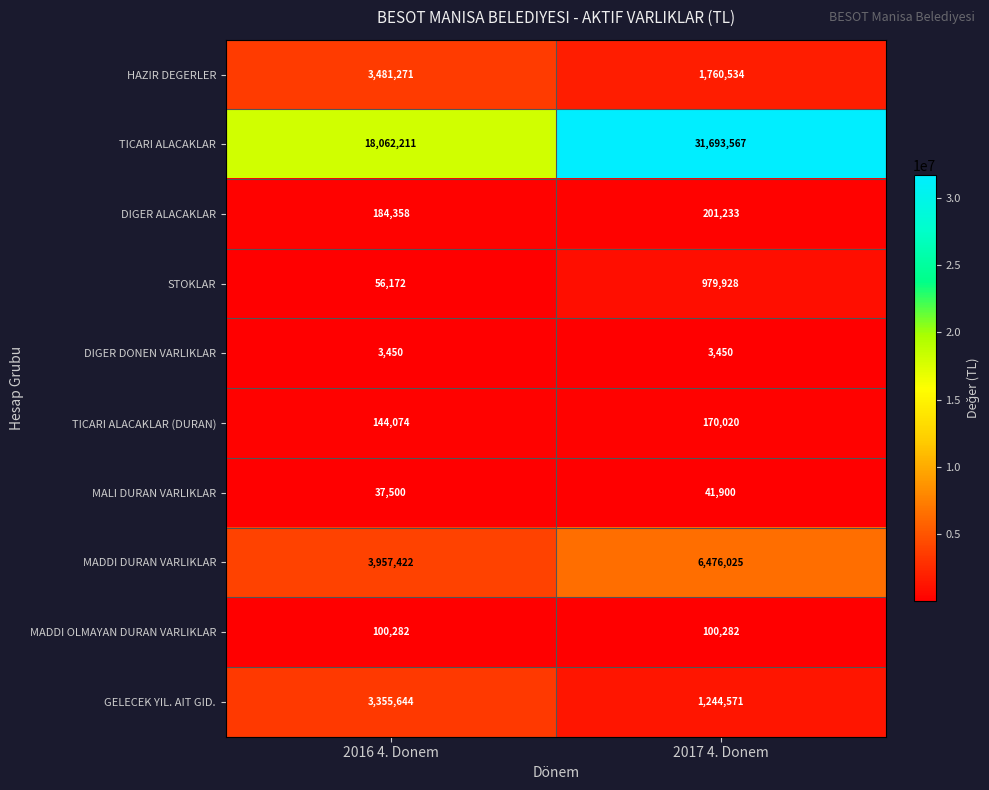

Which series has the largest range (max minus min)?

TICARI ALACAKLAR